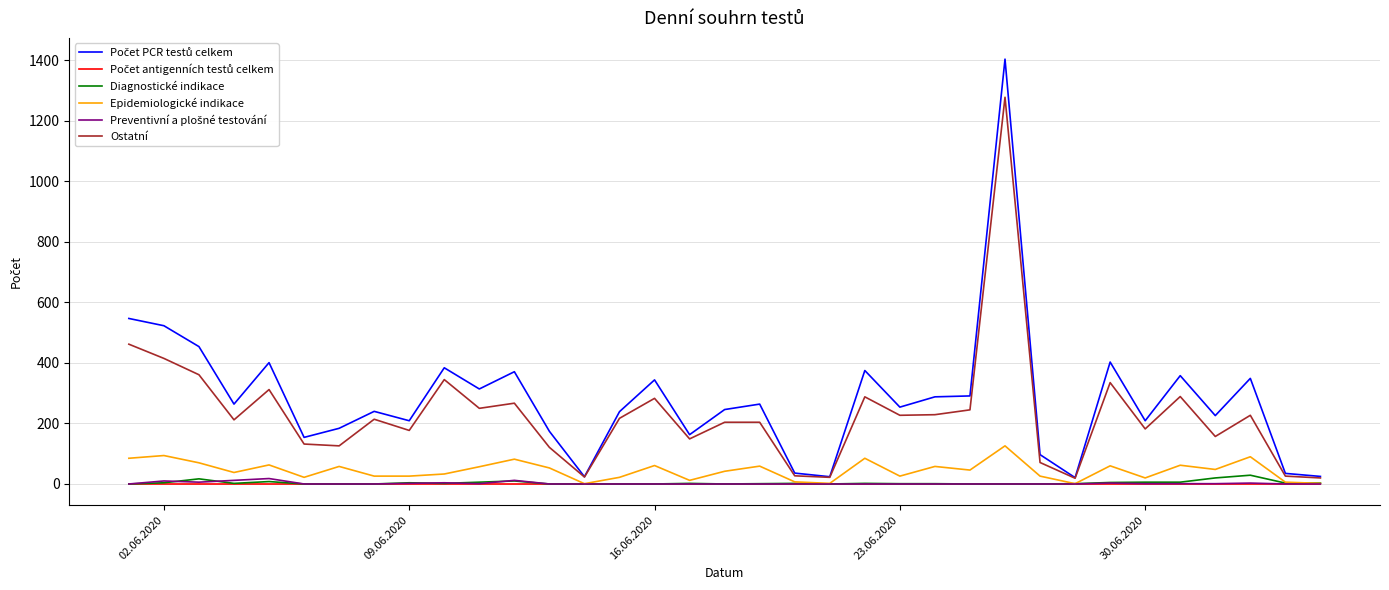

What is the greatest value displayed?

1404